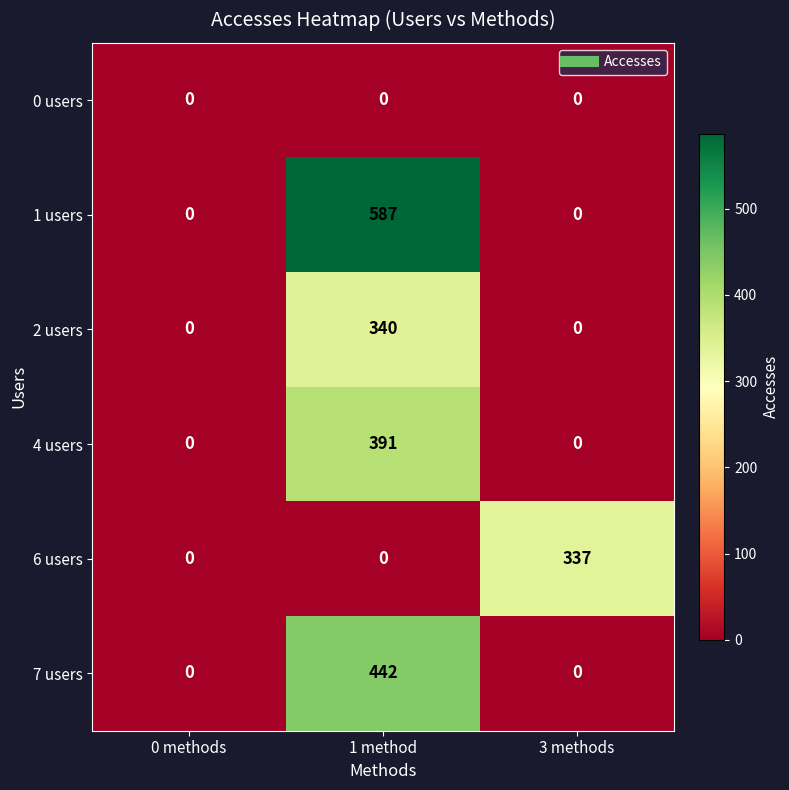

Reading left to right, list all the values displayed in this chart.

0 users: 0 methods=0	1 method=0	3 methods=0
1 users: 0 methods=0	1 method=587	3 methods=0
2 users: 0 methods=0	1 method=340	3 methods=0
4 users: 0 methods=0	1 method=391	3 methods=0
6 users: 0 methods=0	1 method=0	3 methods=337
7 users: 0 methods=0	1 method=442	3 methods=0